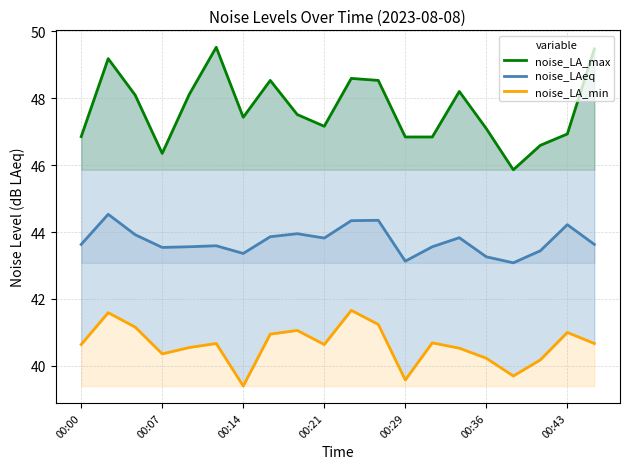

Is it true that noise_LA_max equals 46.6 at 17?

True